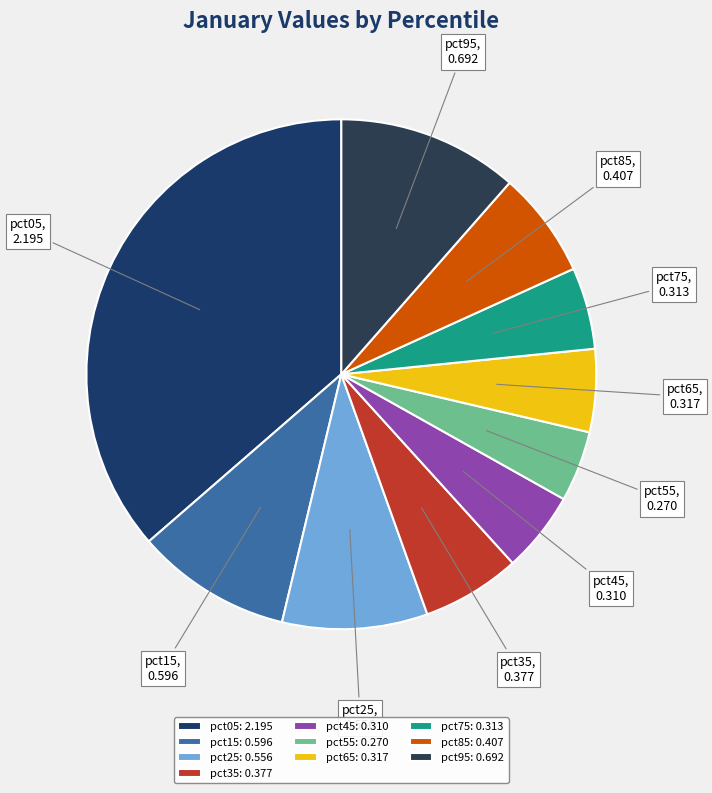

Combined, what portion of the pie is pct15 and pct65?

15.1%